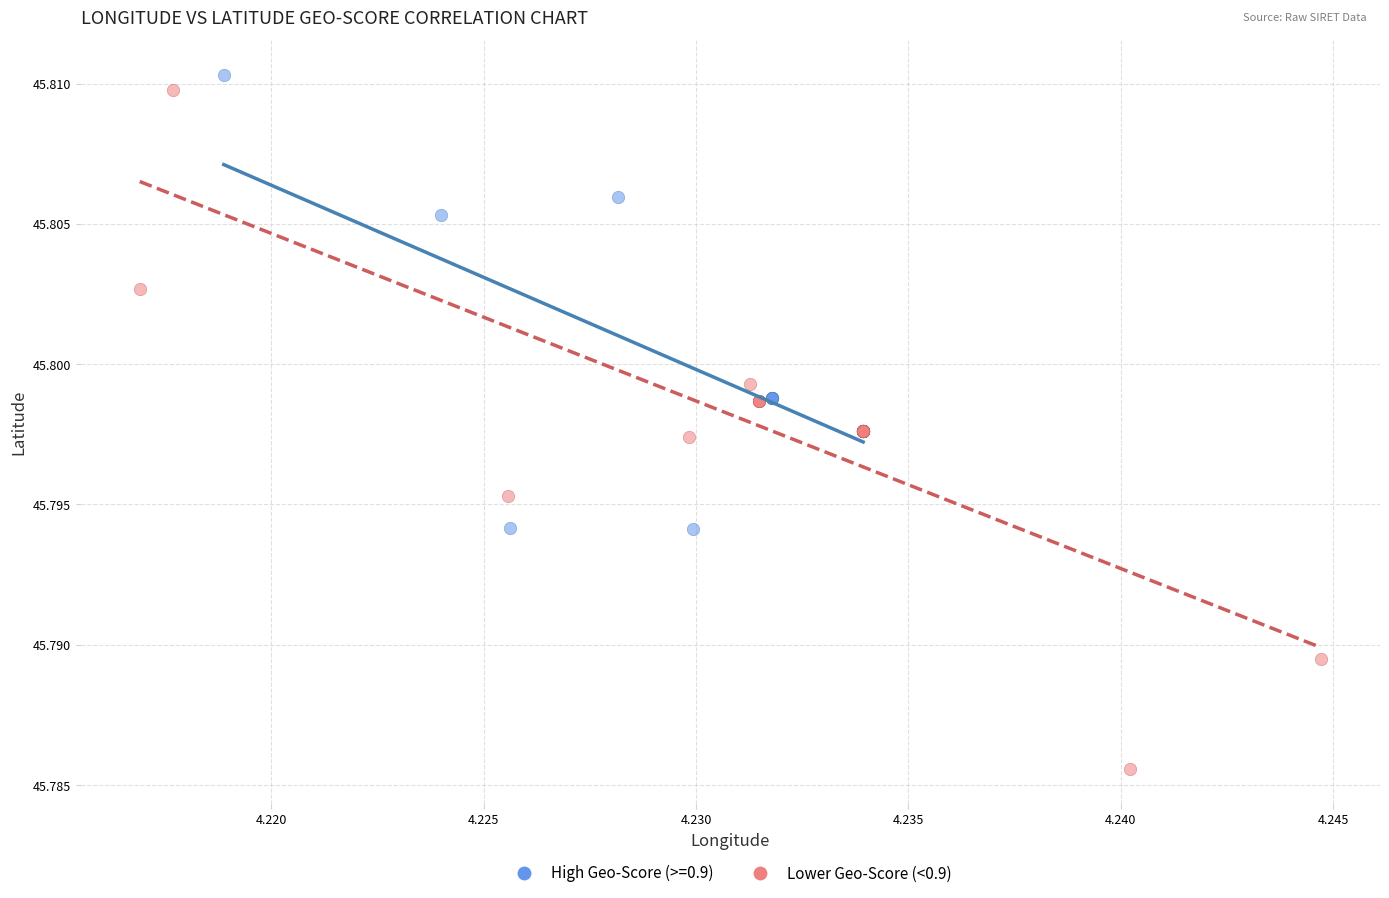

Which series reaches the minimum Y coordinate?

Lower Geo-Score (<0.9)